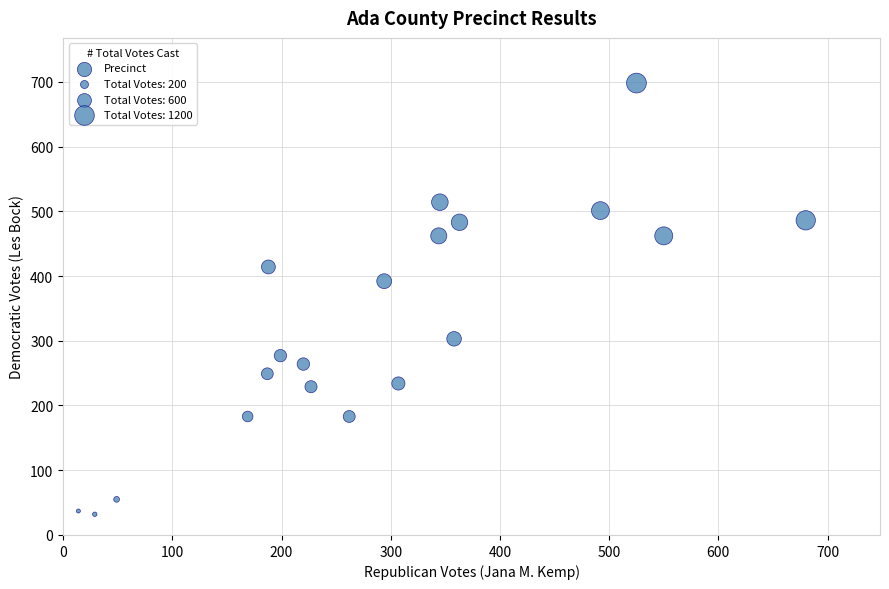

What Y value in the scatter plot is closest to 365?

392